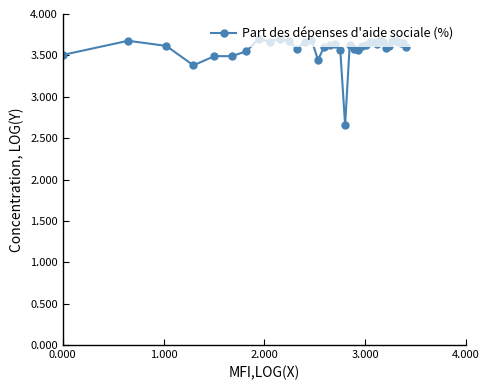

Count the values in the range 3 to 4.

37